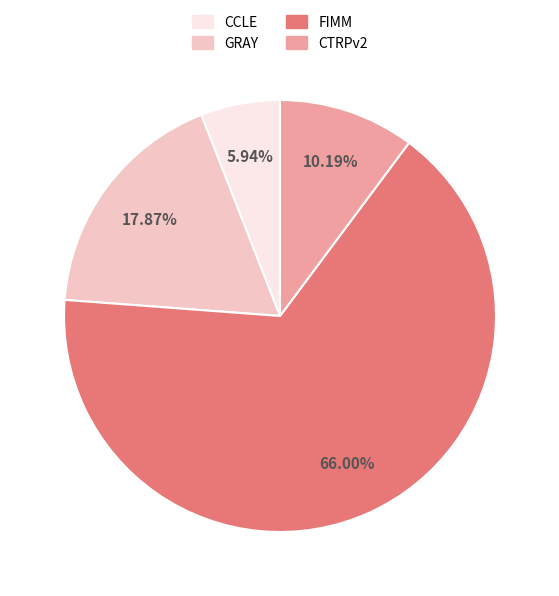

Does any single category account for the majority?

Yes